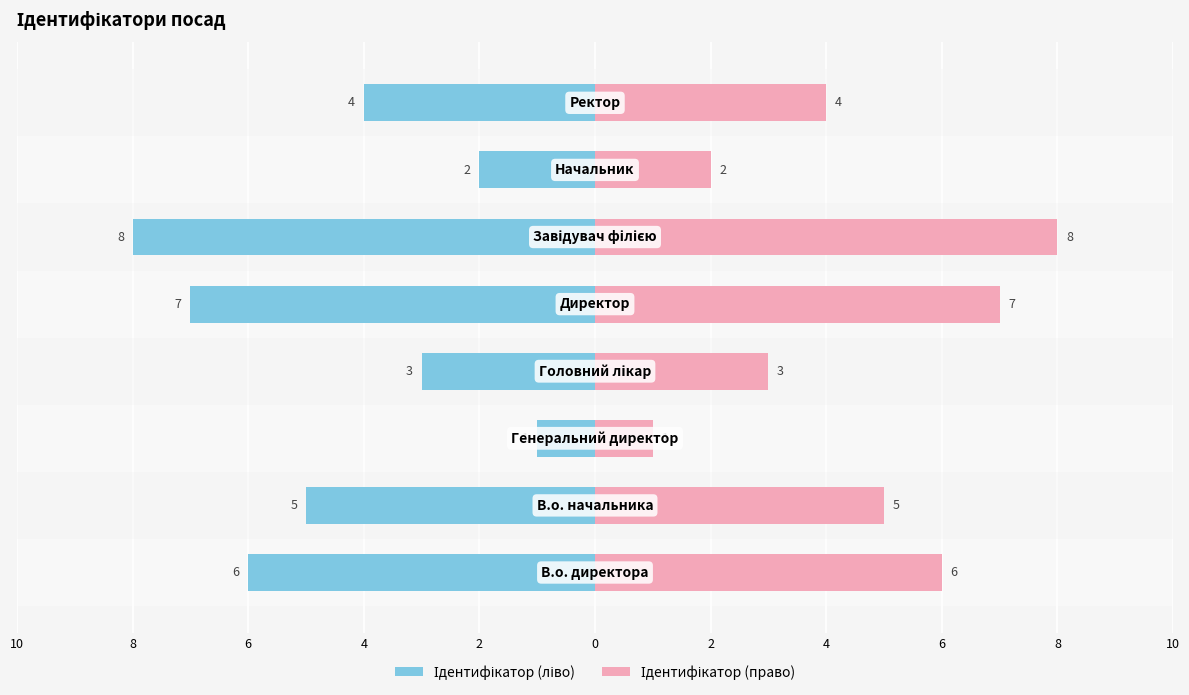

True or false: Ідентифікатор (право) has a value of 2 at 2.

True